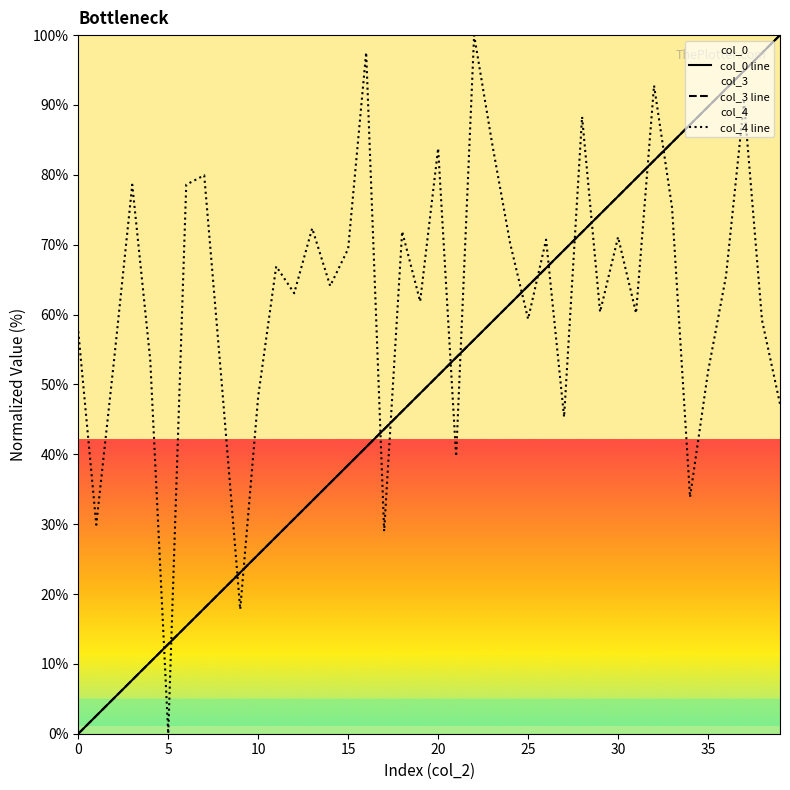

What are all the series names shown in the legend?

col_0 line, col_3 line, col_4 line